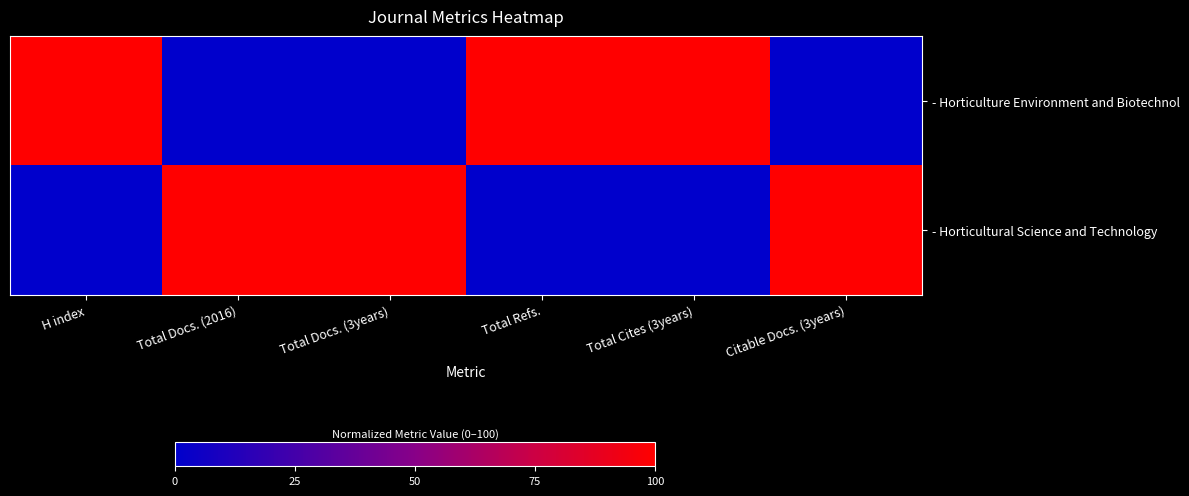

At how many categories does at least one series exceed 50?

6